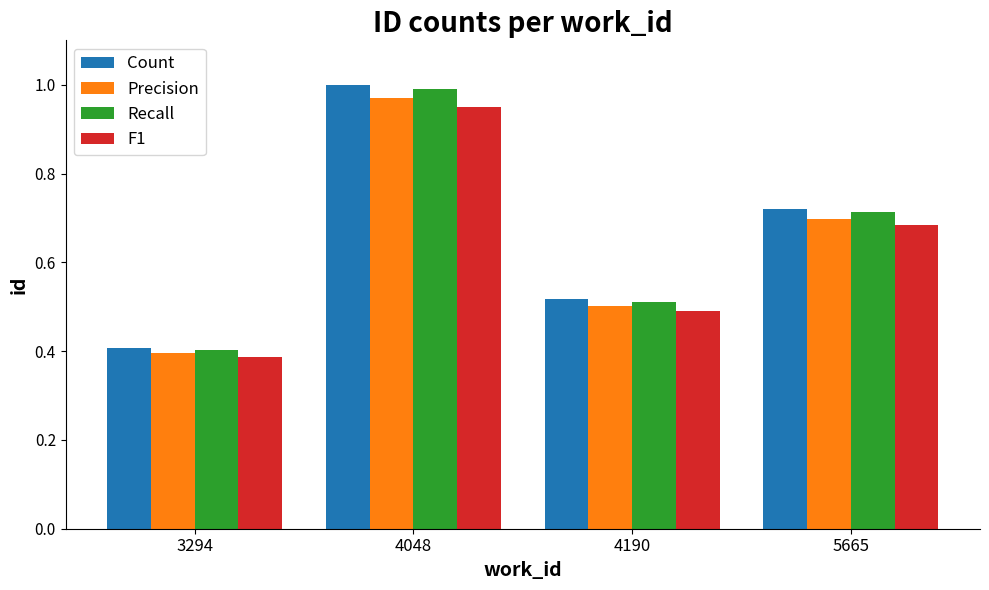

Is it true that Precision equals 0.5 at 4190?

True